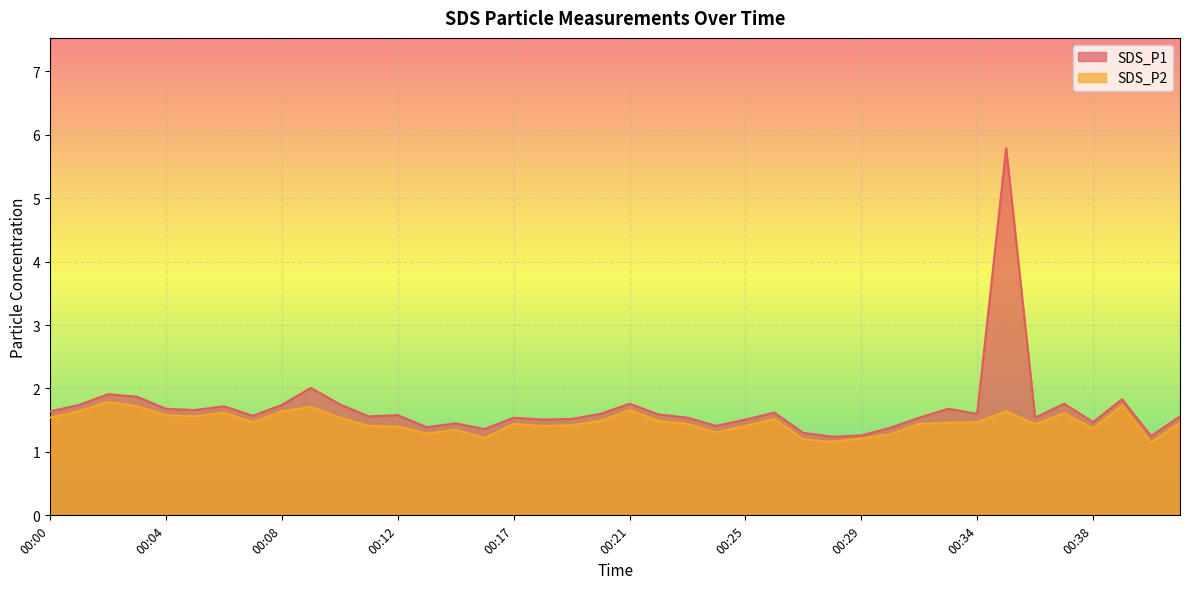

List the series in order of their overall mean, lowest first.

SDS_P2, SDS_P1